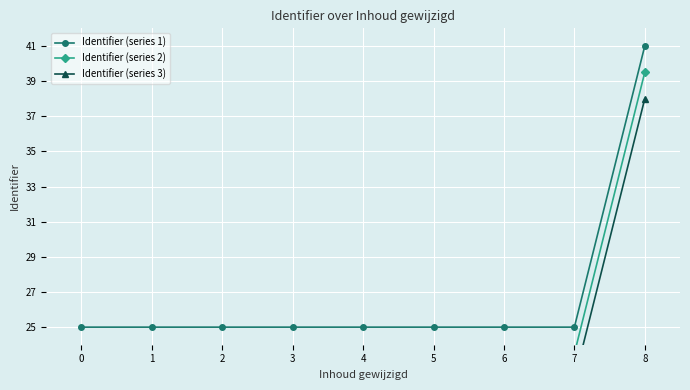

The value of Identifier (series 1) at 7 is 25.0. True or false?

True